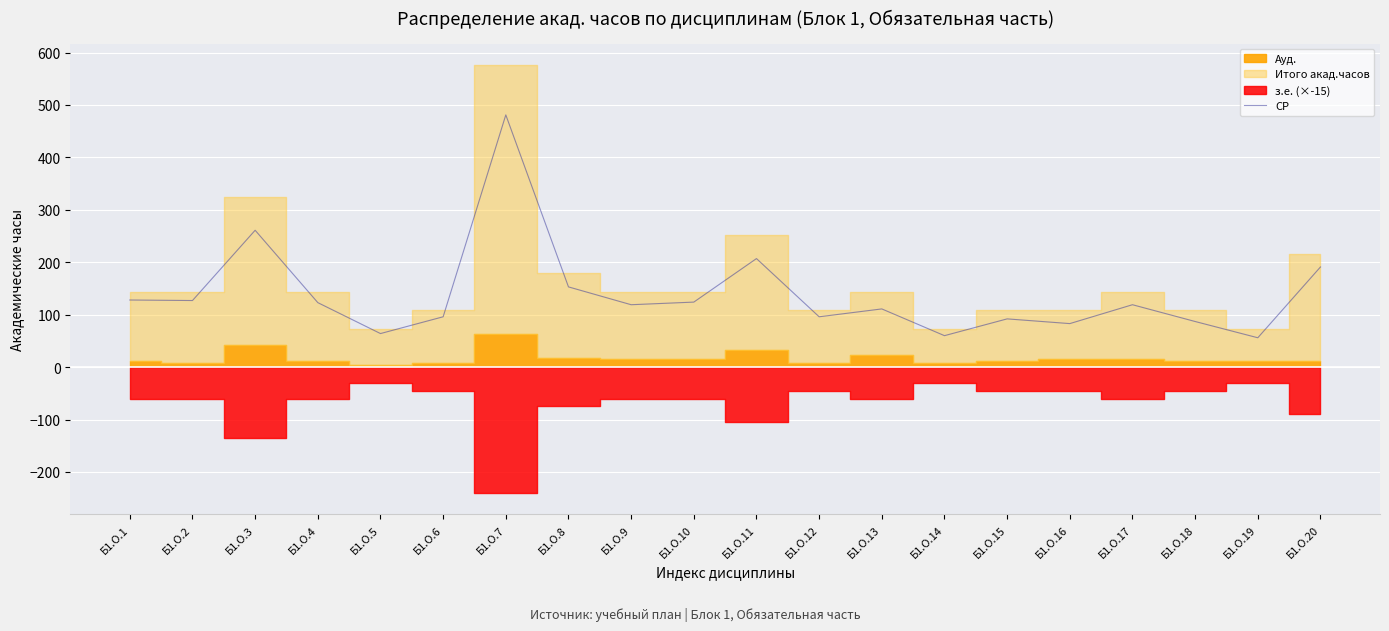

What is the highest value of the СР series?

481